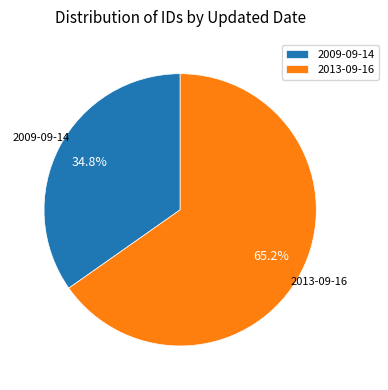

How many segments does this pie chart have?

2